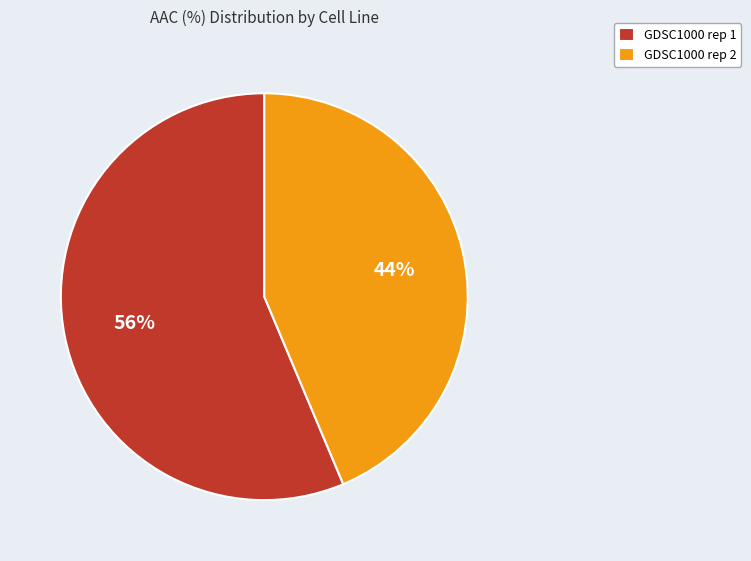

Is the sum of GDSC1000 rep 2 and GDSC1000 rep 1 greater than half?

Yes